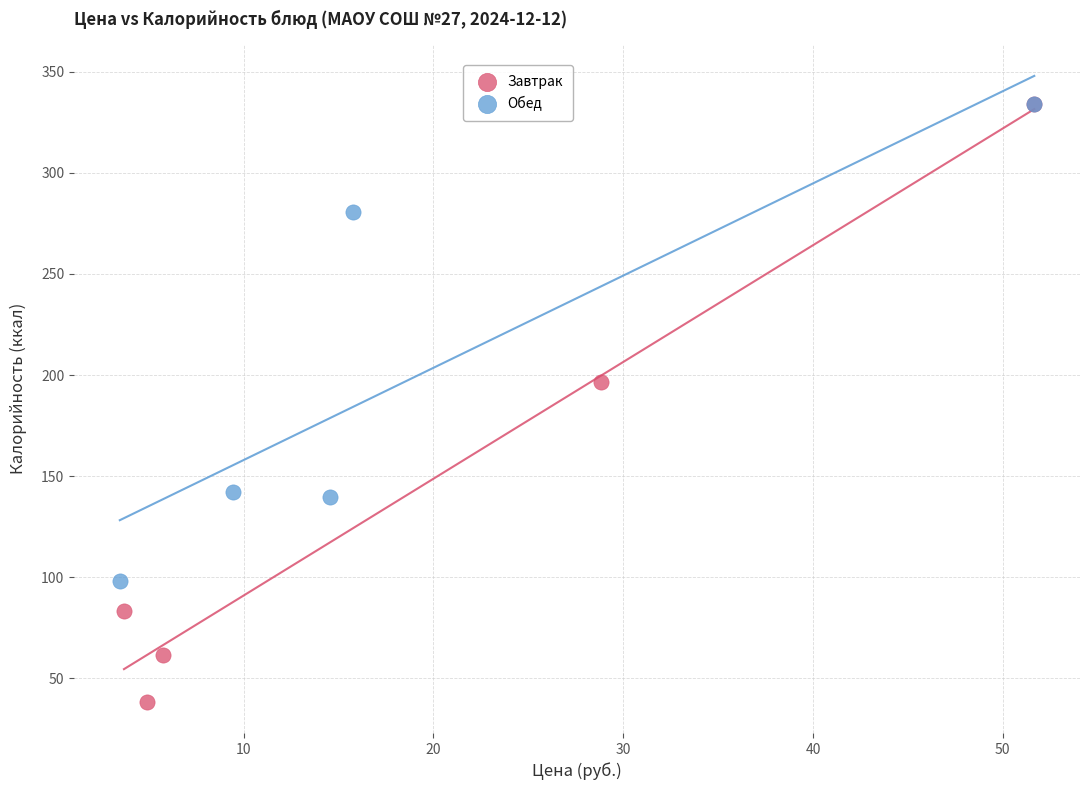

Which series has the widest spread of Y values?

Завтрак